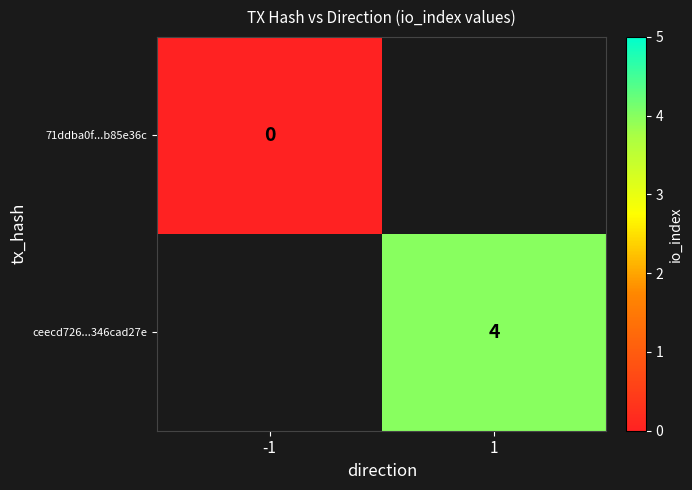

At which category does the chart reach its peak across all series?

1